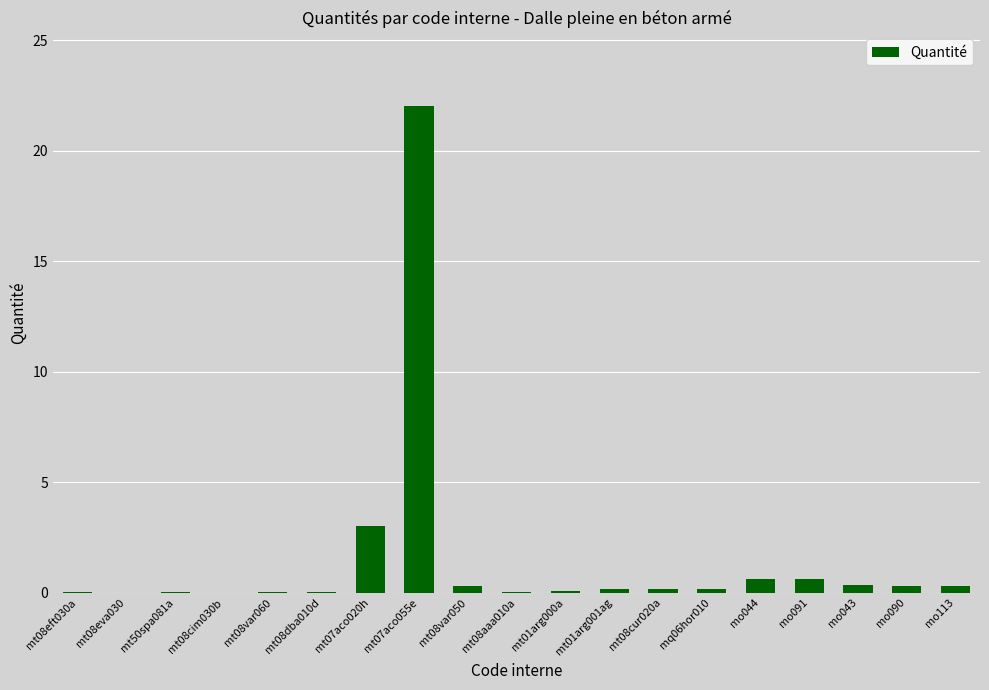

Are the bars horizontal?

No